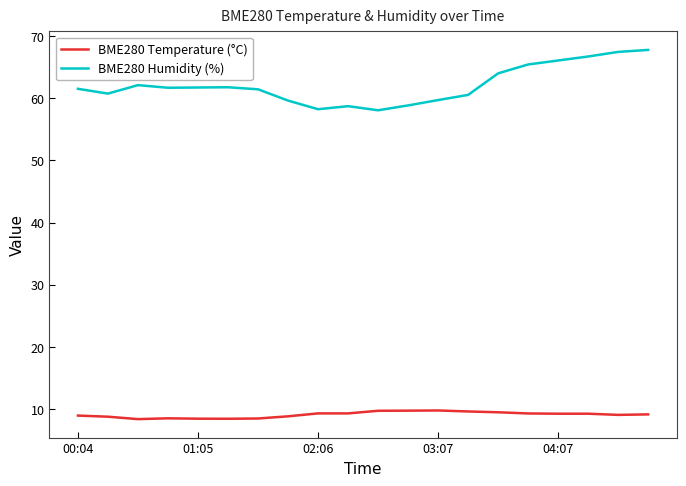

How many lines are shown in the chart?

2